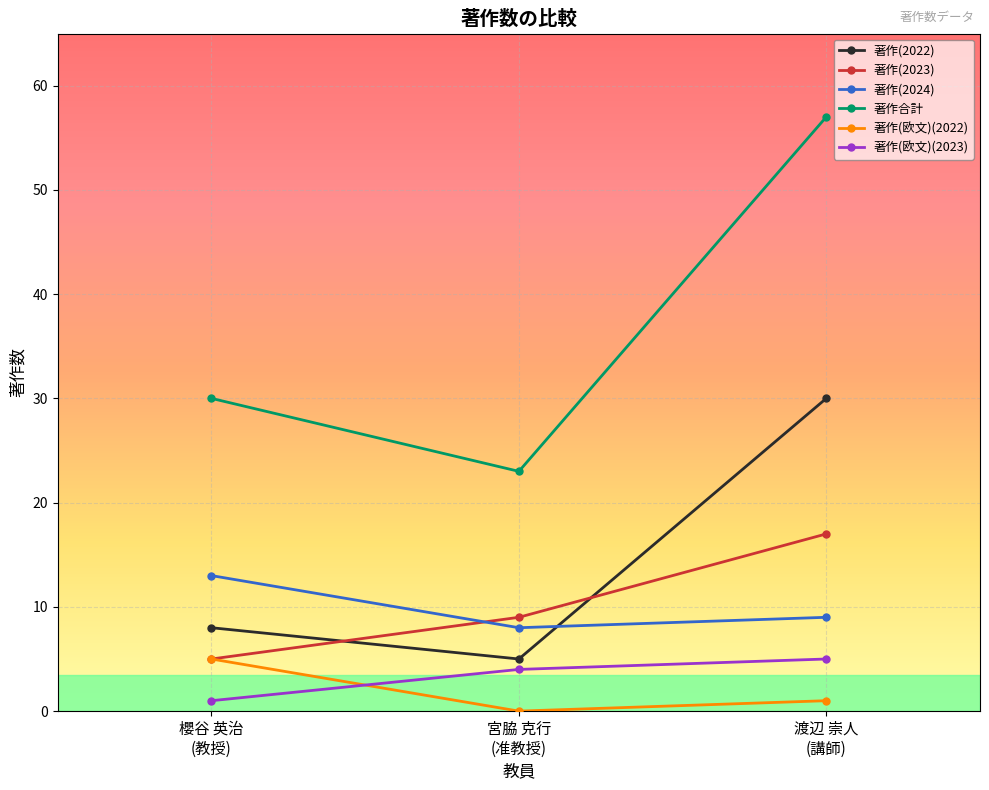

What is the difference between the highest and lowest values at 宮脇 克行
(准教授)?

23